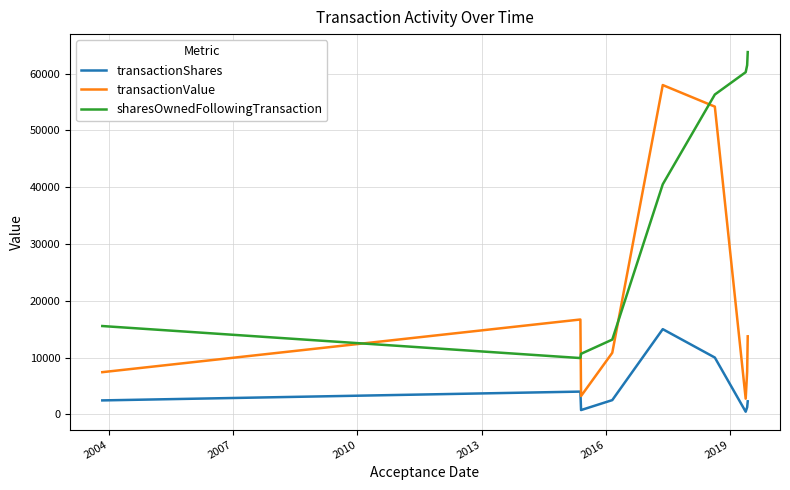

What are all the series names shown in the legend?

transactionShares, transactionValue, sharesOwnedFollowingTransaction